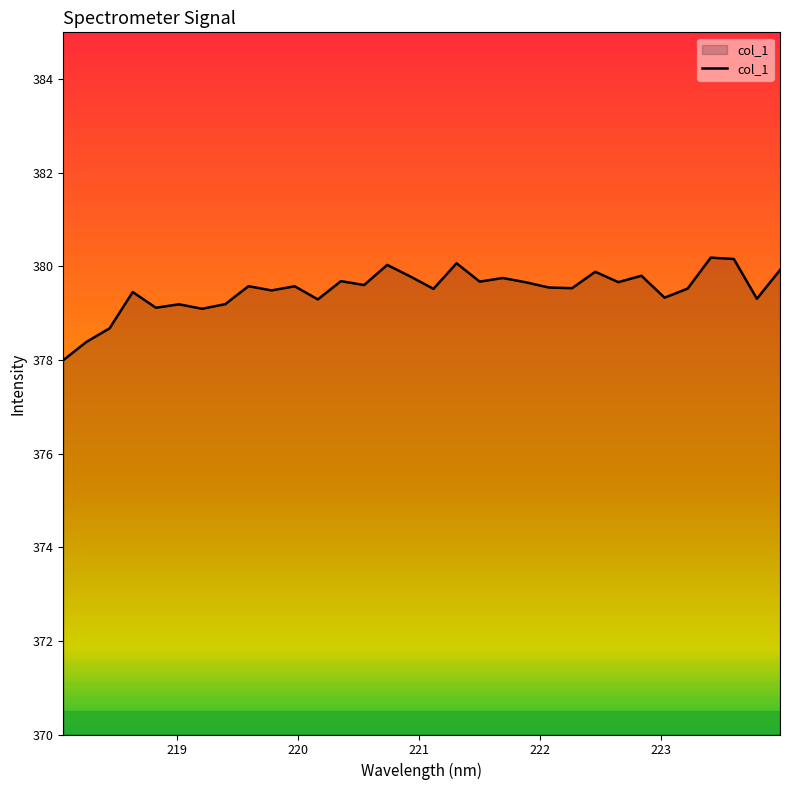

What is the smallest value displayed?

378.0